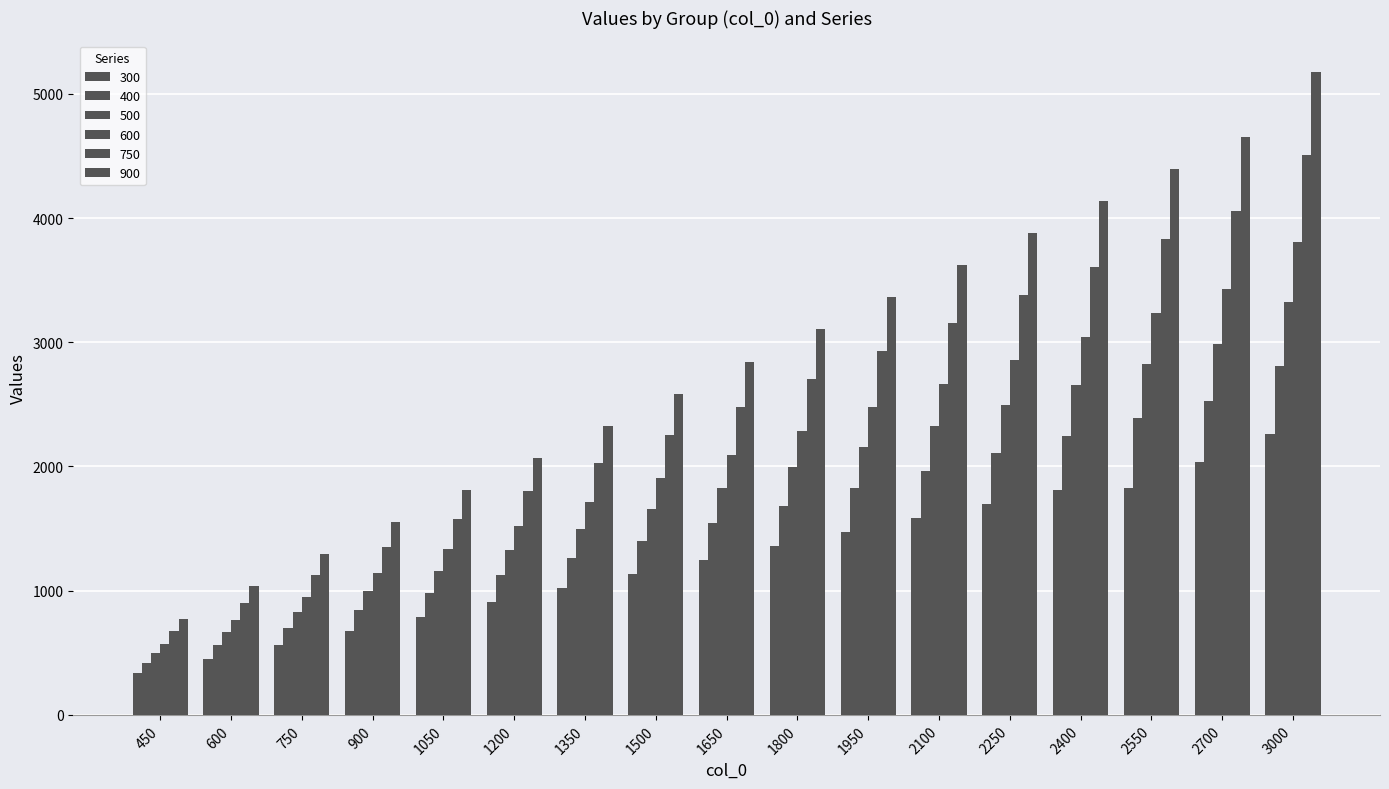

Reading left to right, transcribe all the data shown in this chart.

300: 450=339	600=452	750=566	900=679	1050=792	1200=905	1350=1018	1500=1131	1650=1244	1800=1357	1950=1470	2100=1583	2250=1697	2400=1810	2550=1823	2700=2036	3000=2262
400: 450=421	600=562	750=702	900=842	1050=983	1200=1123	1350=1264	1500=1404	1650=1544	1800=1685	1950=1825	2100=1966	2250=2106	2400=2246	2550=2387	2700=2527	3000=2808
500: 450=498	600=664	750=830	900=996	1050=1162	1200=1328	1350=1494	1500=1661	1650=1827	1800=1993	1950=2159	2100=2325	2250=2491	2400=2657	2550=2823	2700=2989	3000=3321
600: 450=571	600=761	750=952	900=1142	1050=1332	1200=1523	1350=1713	1500=1904	1650=2094	1800=2284	1950=2475	2100=2665	2250=2855	2400=3046	2550=3236	2700=3426	3000=3807
750: 450=676	600=901	750=1127	900=1352	1050=1577	1200=1802	1350=2028	1500=2253	1650=2478	1800=2704	1950=2929	2100=3154	2250=3380	2400=3605	2550=3830	2700=4055	3000=4506
900: 450=776	600=1034	750=1293	900=1552	1050=1810	1200=2069	1350=2327	1500=2586	1650=2845	1800=3103	1950=3362	2100=3620	2250=3879	2400=4138	2550=4396	2700=4655	3000=5172